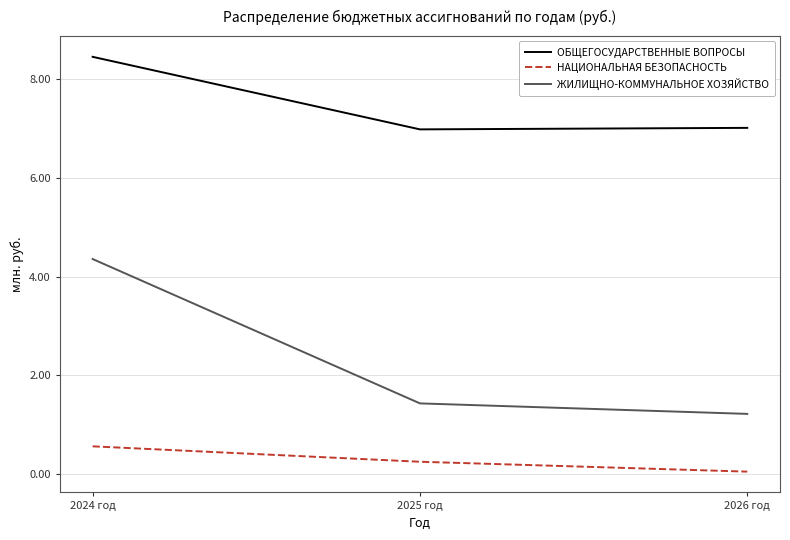

What is the minimum value shown in the chart?

50000.0